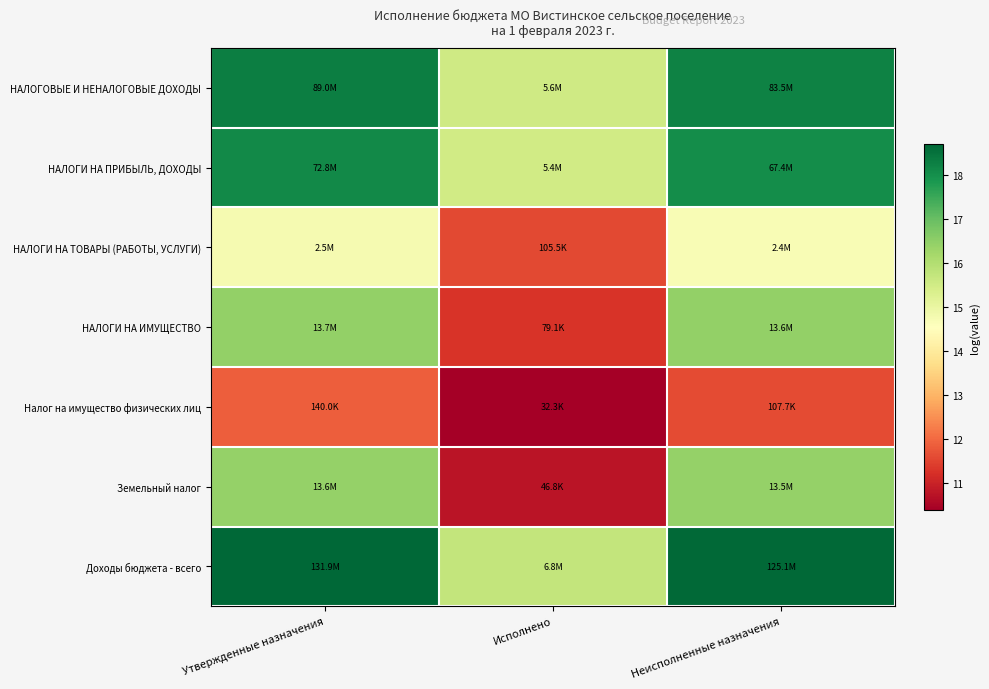

List the series in order of their peak value, highest first.

Доходы бюджета - всего, НАЛОГОВЫЕ И НЕНАЛОГОВЫЕ ДОХОДЫ, НАЛОГИ НА ПРИБЫЛЬ, ДОХОДЫ, НАЛОГИ НА ИМУЩЕСТВО, Земельный налог, НАЛОГИ НА ТОВАРЫ (РАБОТЫ, УСЛУГИ), Налог на имущество физических лиц